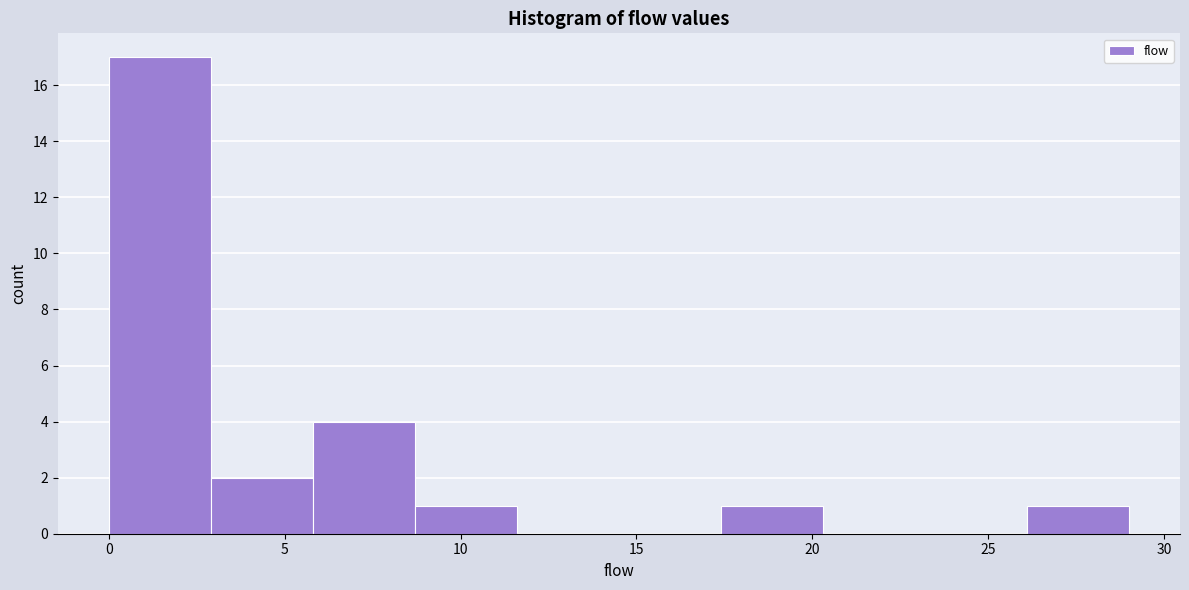

Over which range of the x-axis is the bar tallest?

0.0 to 2.9